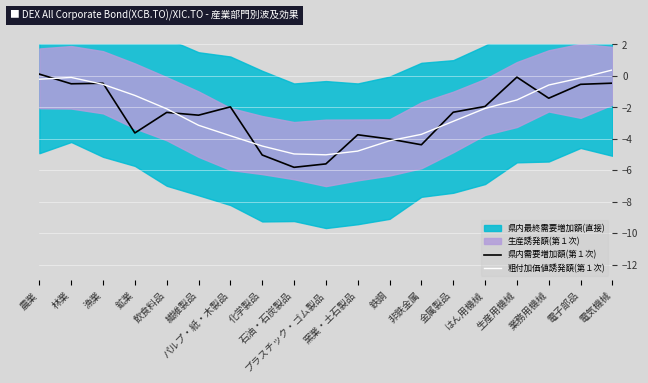

The value of 粗付加価値誘発額(第１次) at 農業 is -0.2. True or false?

True